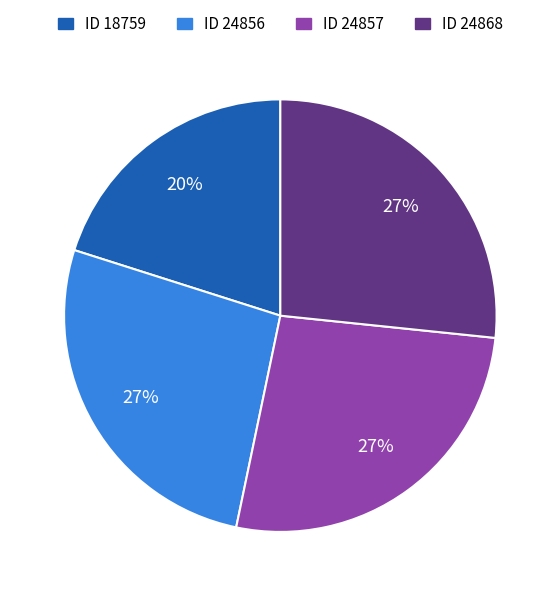

Does ID 24857 account for over 50% of the chart?

No